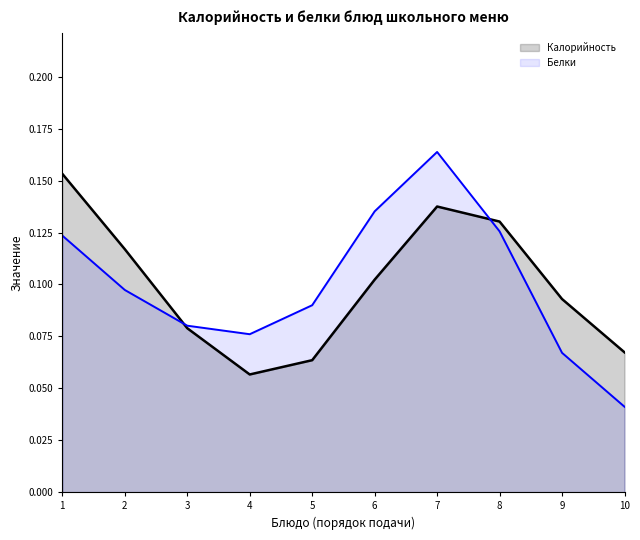

At which category is the sum across all series the highest?

7